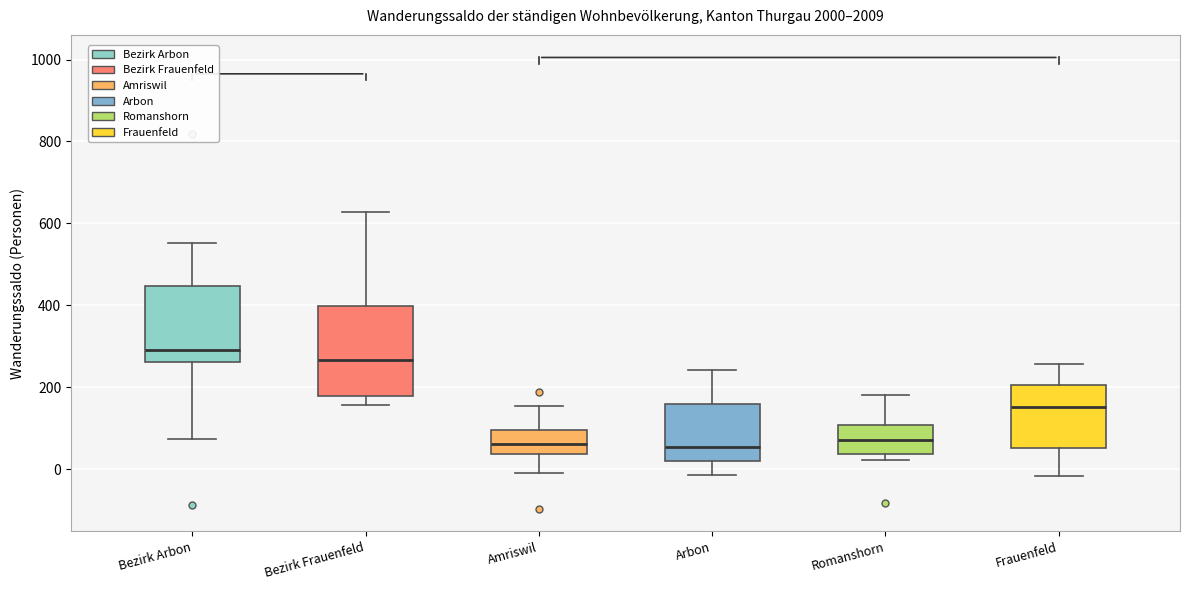

Where does the upper whisker of the box for Arbon end on the y-axis? The values are not printed on the chart, so give them approximately, as read against the axis.

240